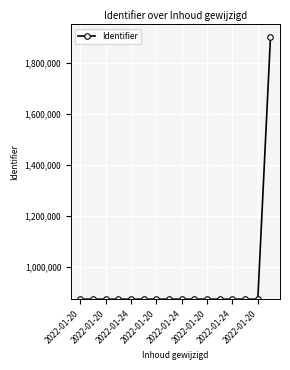

What is the minimum value shown in the chart?

874052